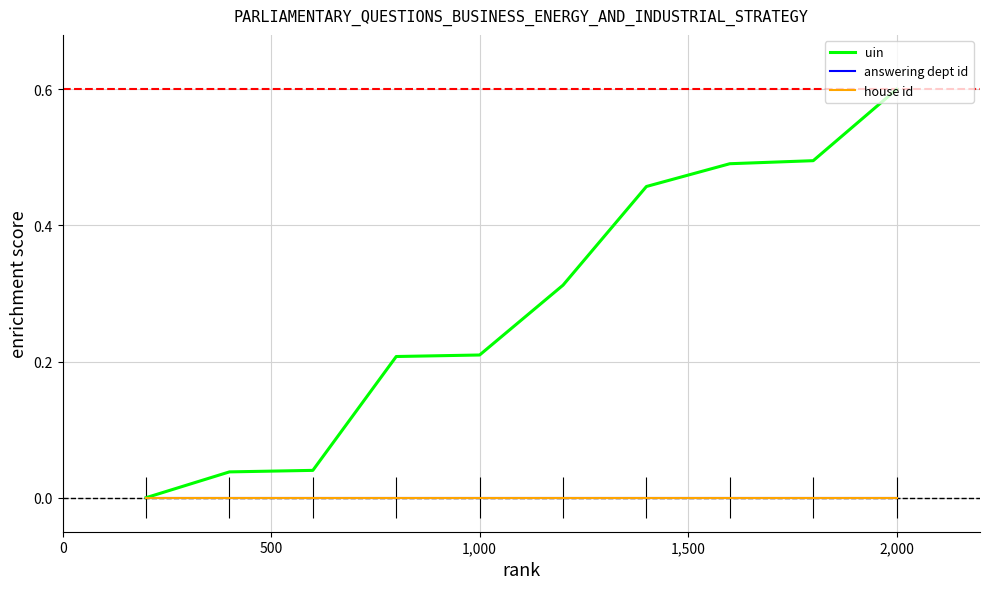

The value of uin at 7 is 0.2. True or false?

False